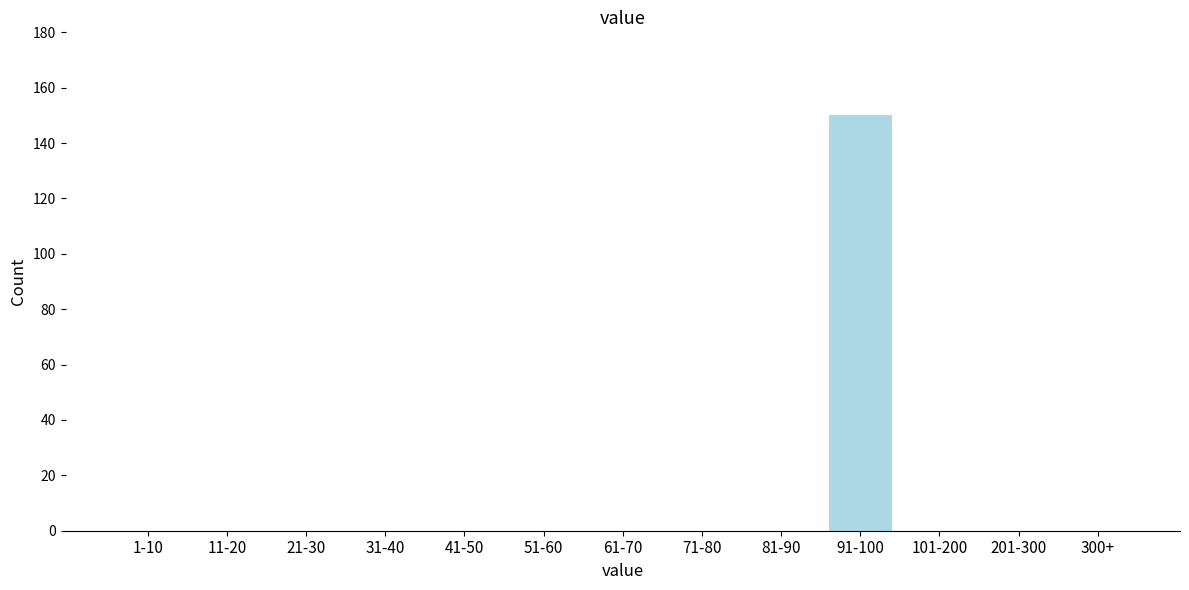

Reading left to right, list all the values displayed in this chart.

1-10=0	11-20=0	21-30=0	31-40=0	41-50=0	51-60=0	61-70=0	71-80=0	81-90=0	91-100=150	101-200=0	201-300=0	300+=0